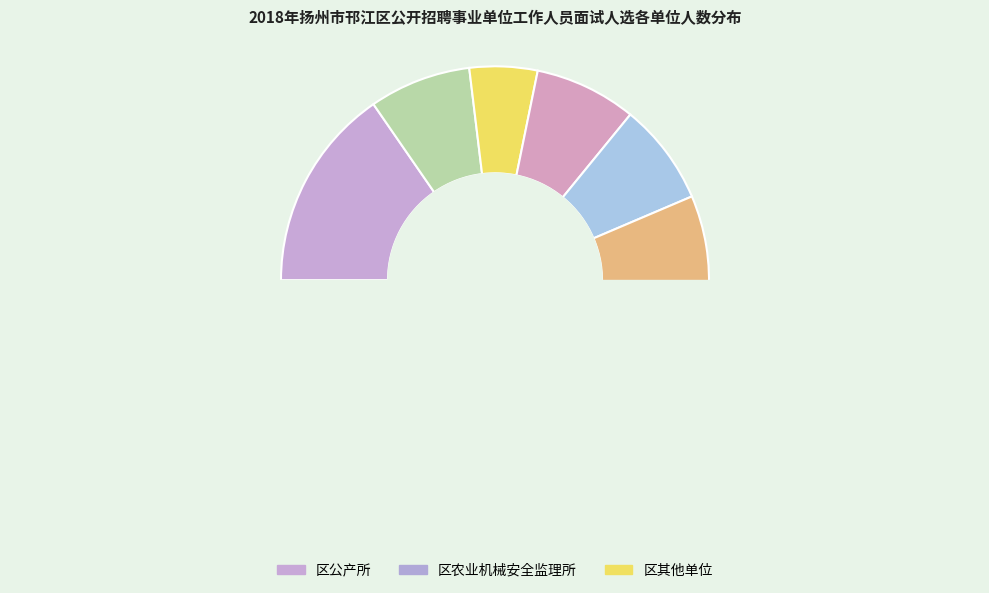

Combined, do 区乡镇审计中心 and 区农业机械安全监理所 account for over 50%?

No